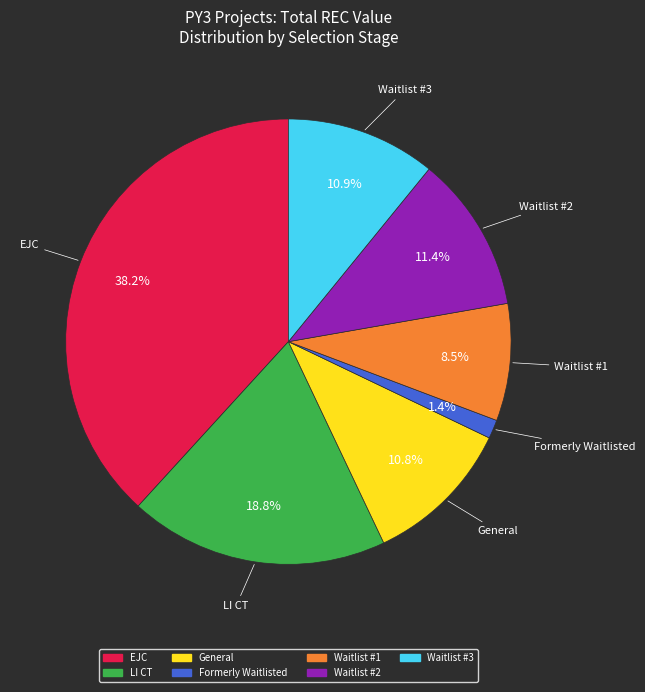

Is there any slice that represents more than half of the pie?

No